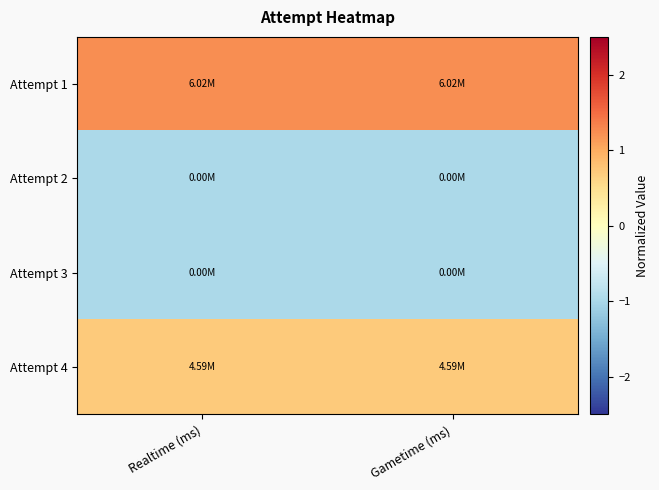

At which category is the sum across all series the highest?

Realtime (ms)